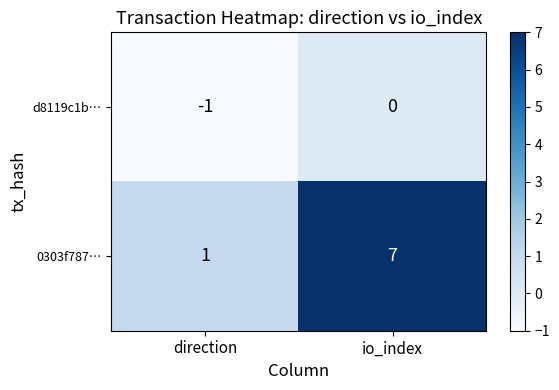

Rank the series by their maximum value, from lowest to highest.

d8119c1b…, 0303f787…